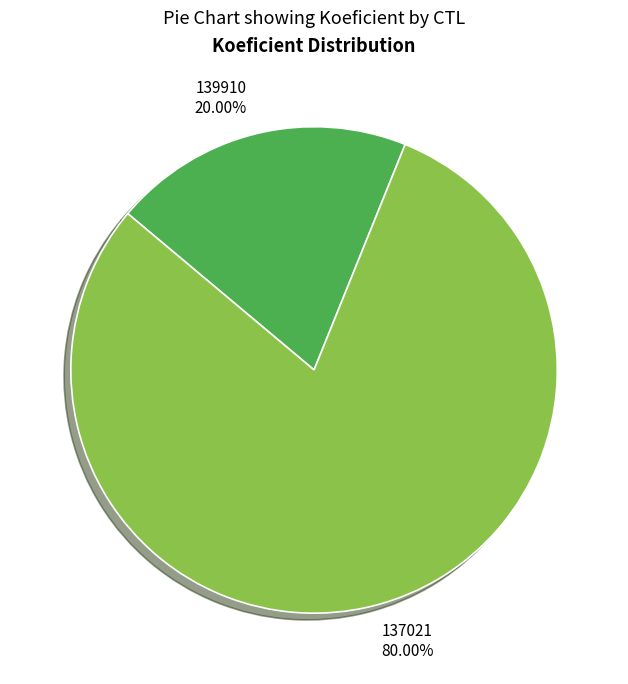

The 137021 slice represents 87% of the pie. True or false?

False